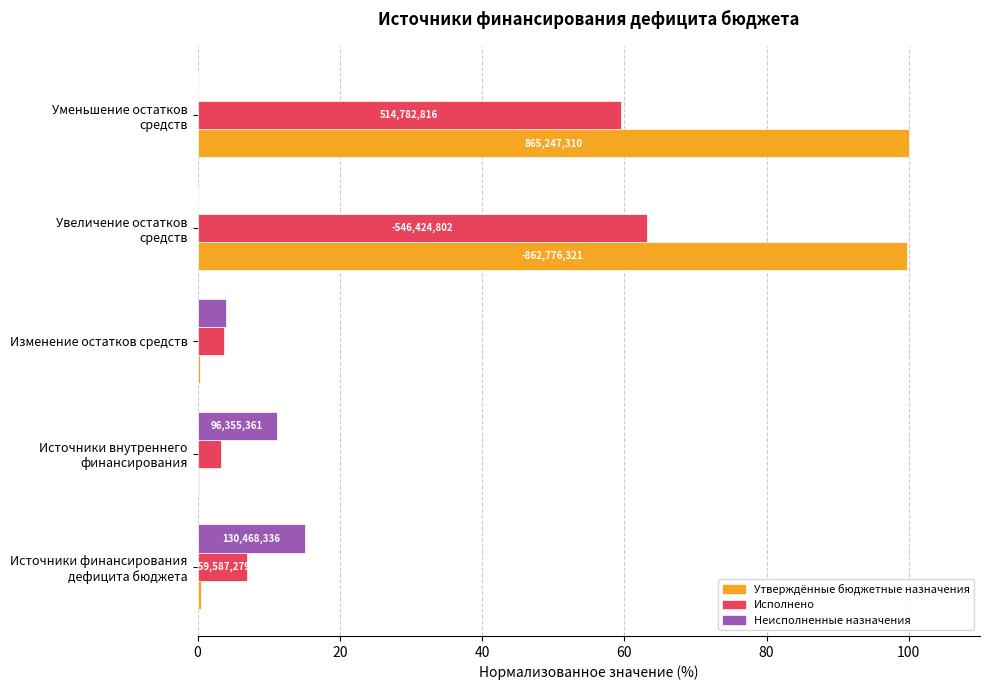

What is the maximum value for Исполнено?

63.2